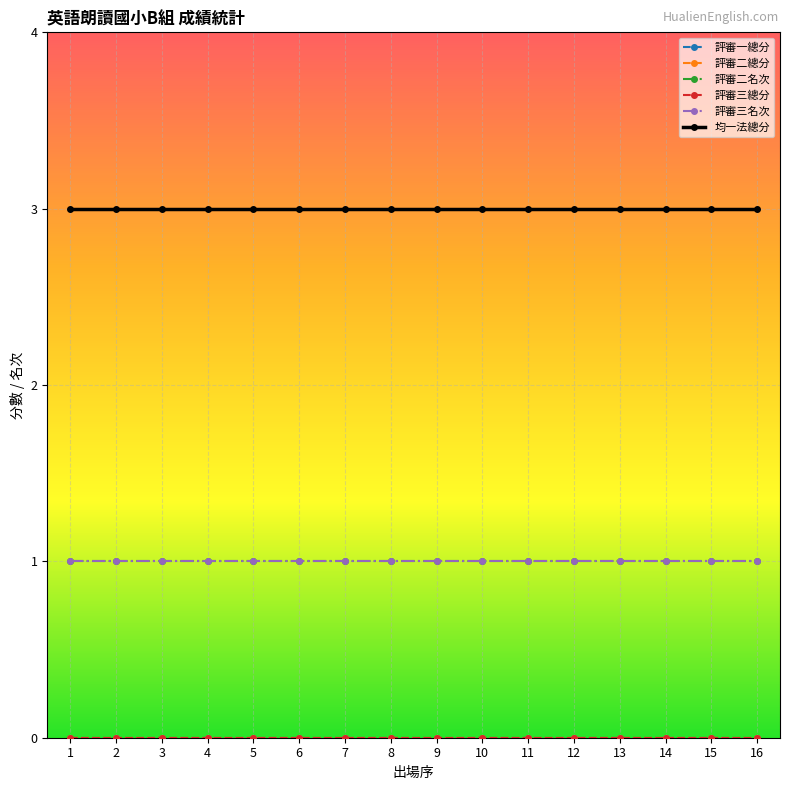

Does the chart have visible grid lines?

Yes